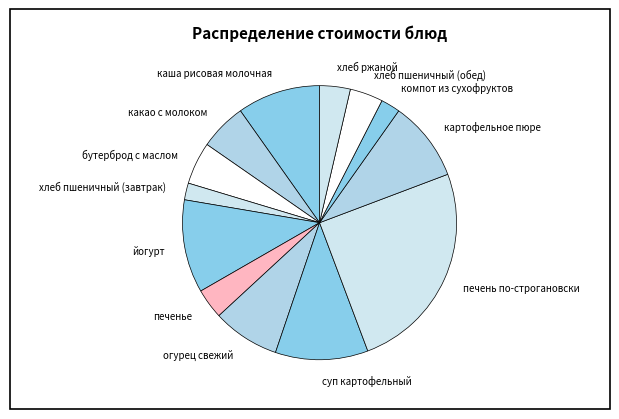

How many slices are in this pie chart?

13